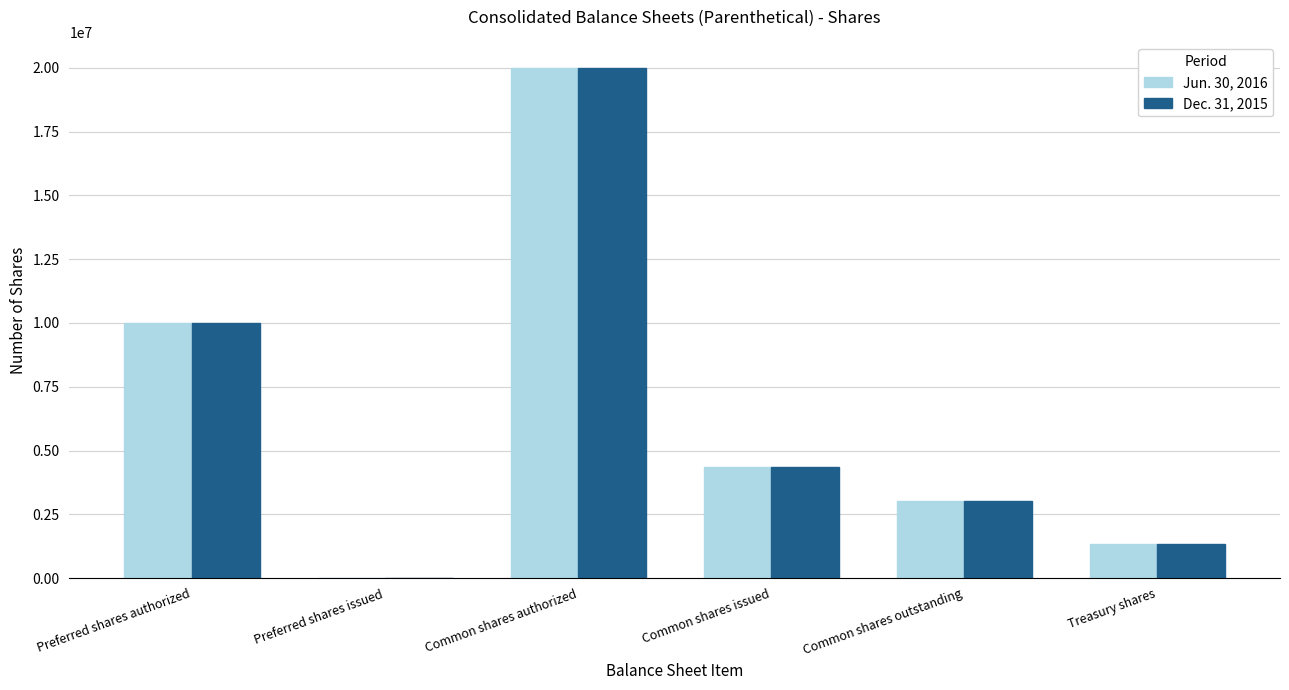

What is the difference between the Jun. 30, 2016 values at Common shares authorized and Common shares issued?

15665522